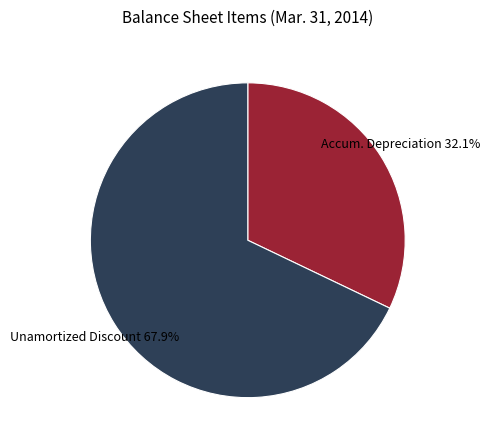

Count the number of slices in the pie.

2